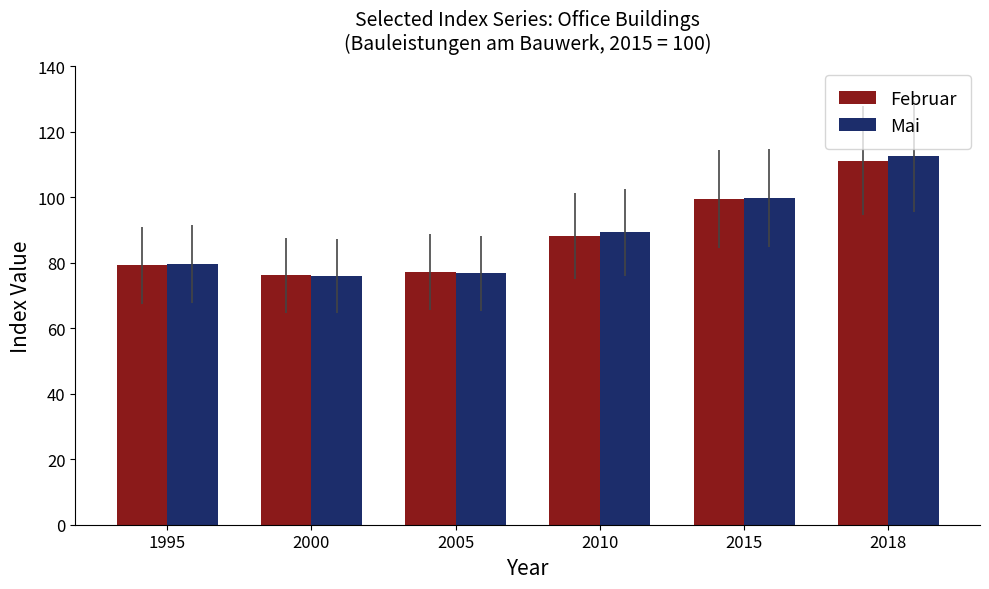

True or false: Februar has a value of 26.6 at 2005.

False